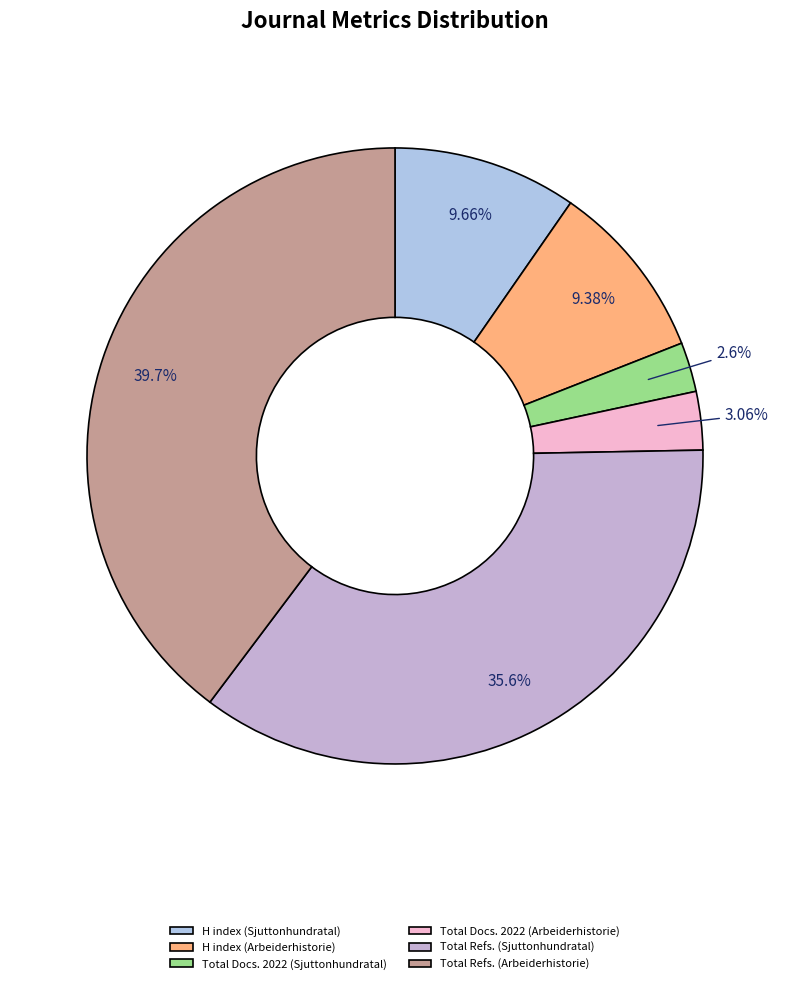

What percentage is the H index (Sjuttonhundratal) slice, to the nearest percent?

10%